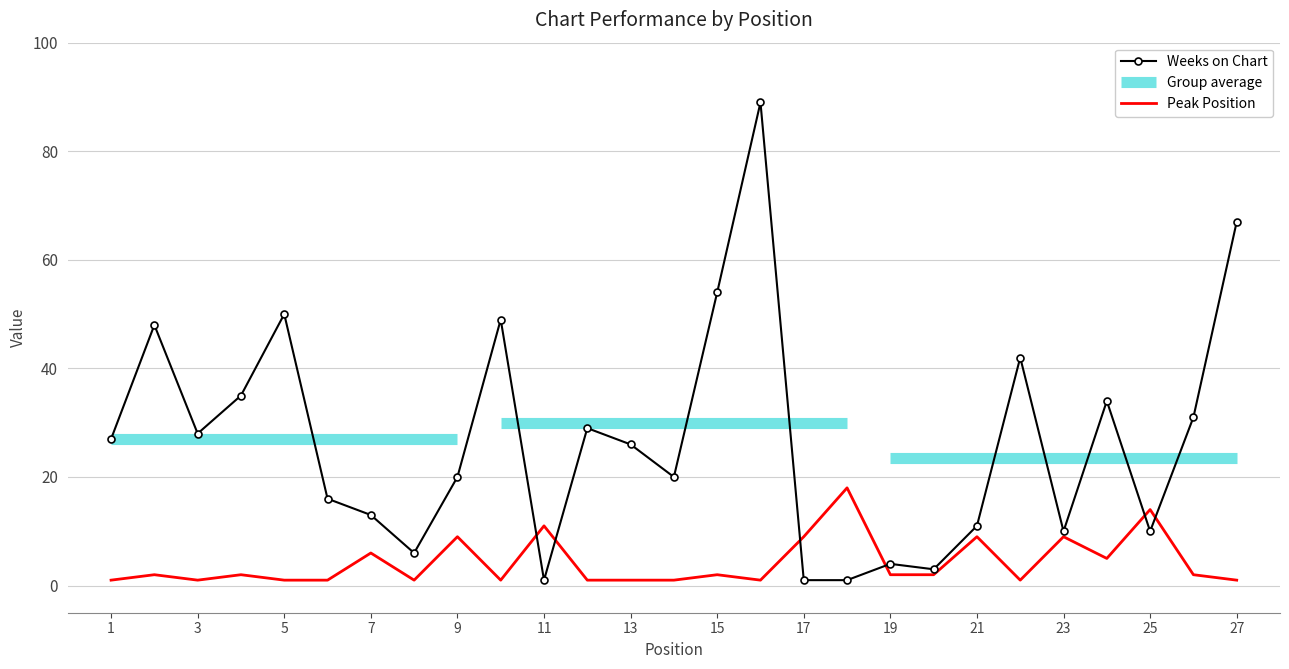

What is the average value of the Peak Position series?

4